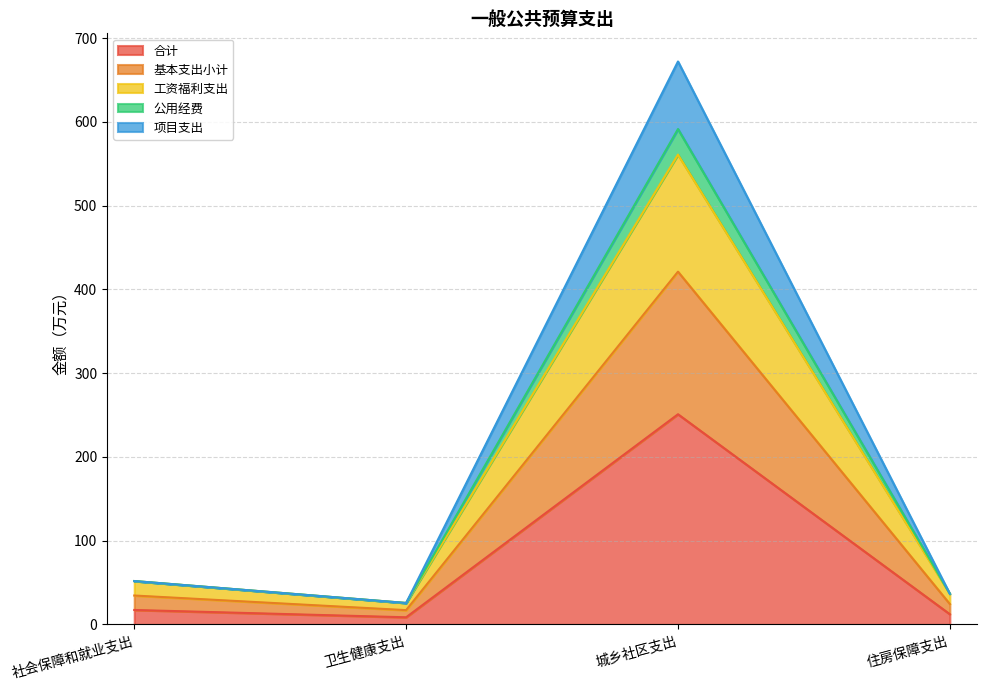

At which category does 项目支出 reach its first local valley?

卫生健康支出